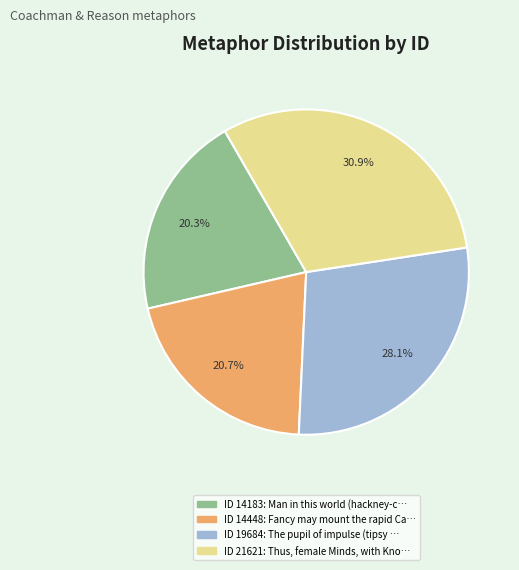

Is there a majority slice in this chart?

No